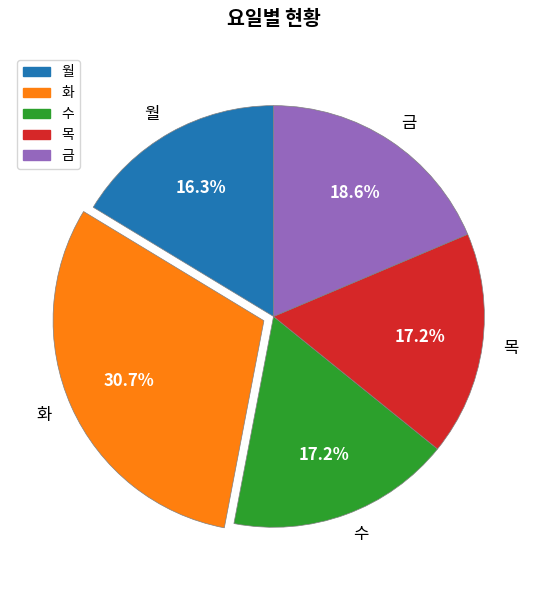

To the nearest percent, what percentage of the pie is 목?

17%